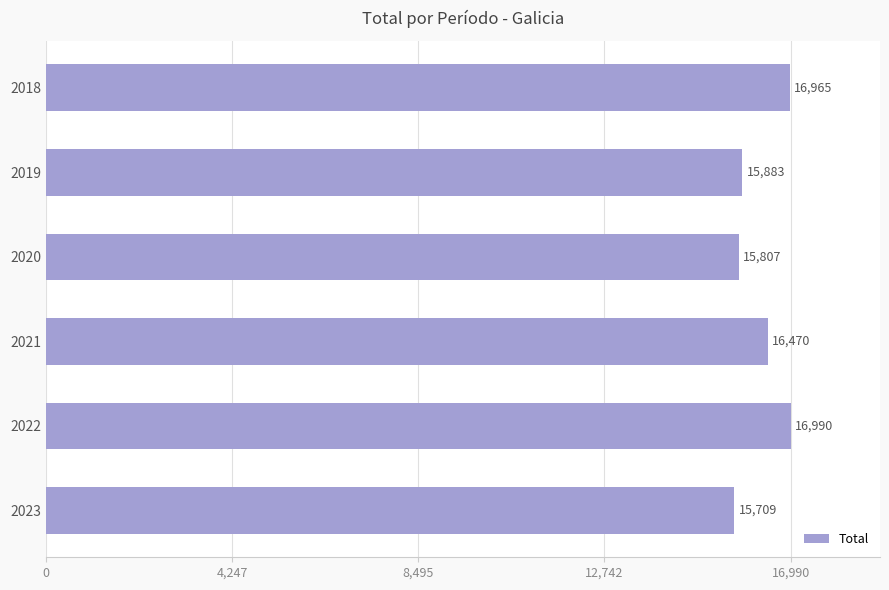

What is the smallest value displayed?

15709